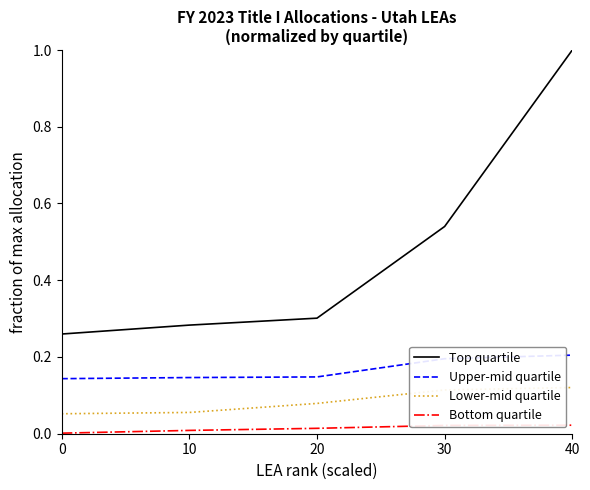

List the series in order of their overall mean, highest first.

Top quartile, Upper-mid quartile, Lower-mid quartile, Bottom quartile